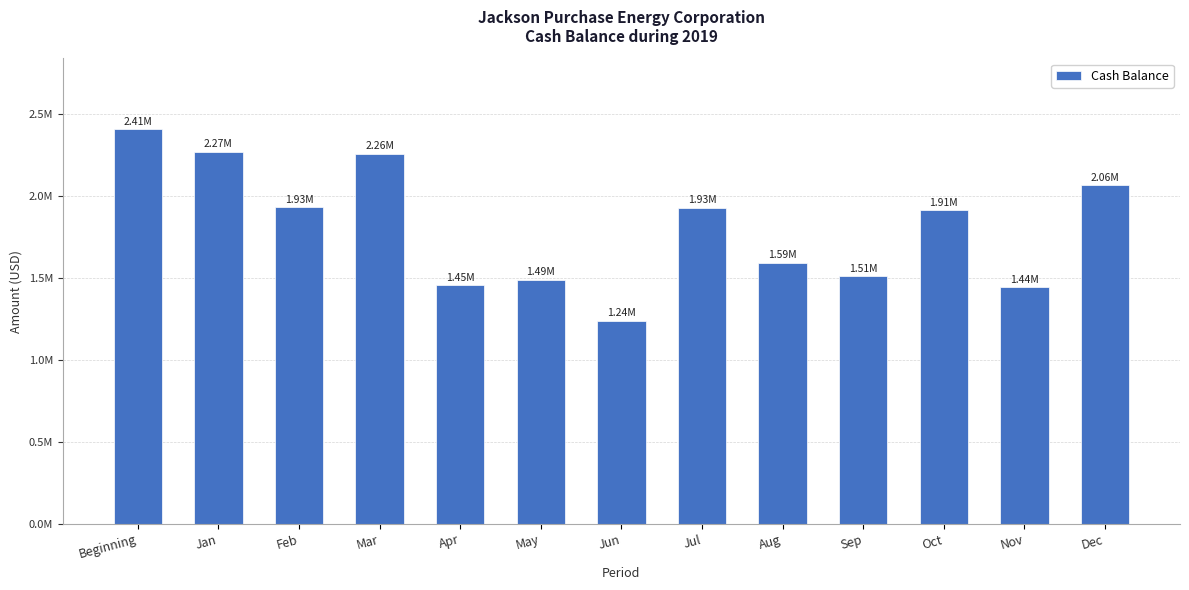

At which label does the data first exceed 1913043?

Beginning